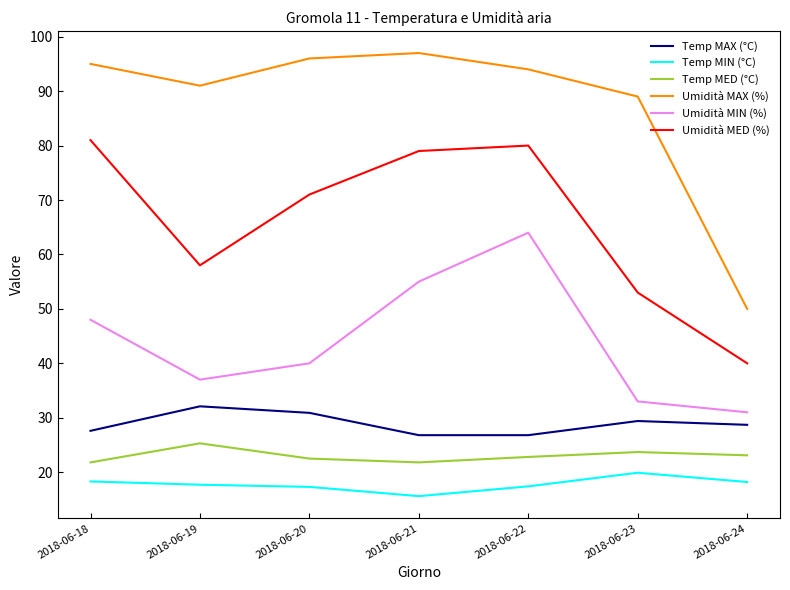

What is the sum of all Temp MED (°C) values?

161.0